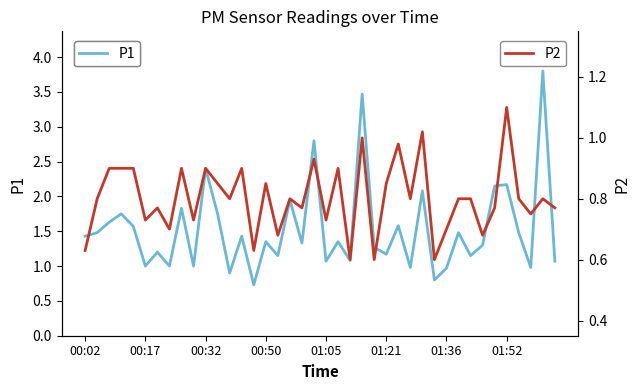

Rank the series by their maximum value, from lowest to highest.

P2, P1